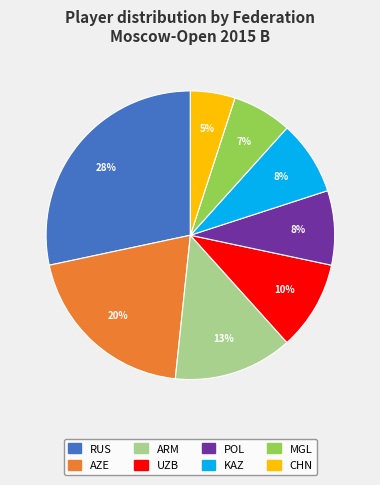

Do CHN and ARM together represent more than half of the pie?

No